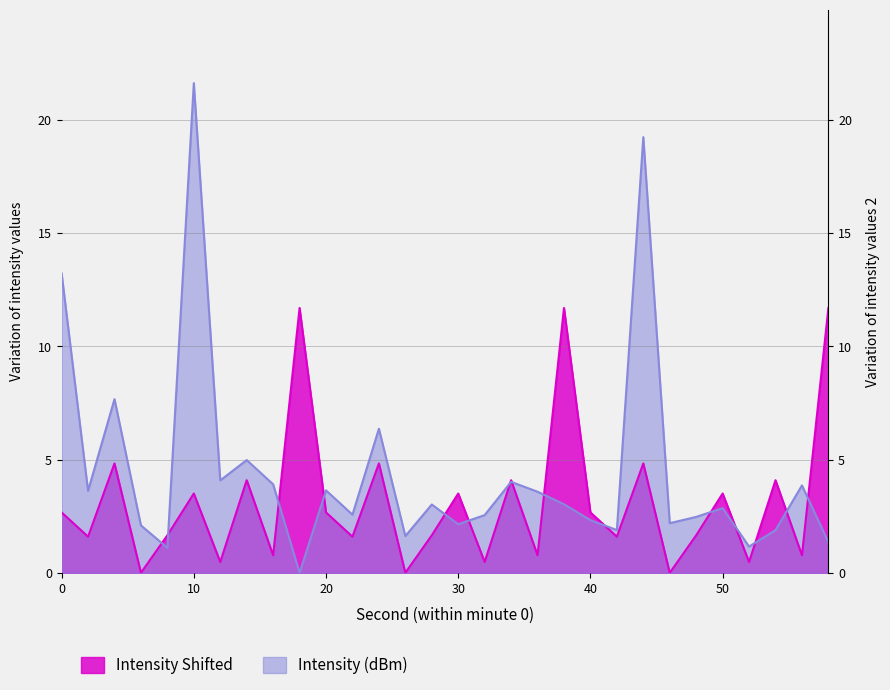

How many lines are shown in the chart?

2